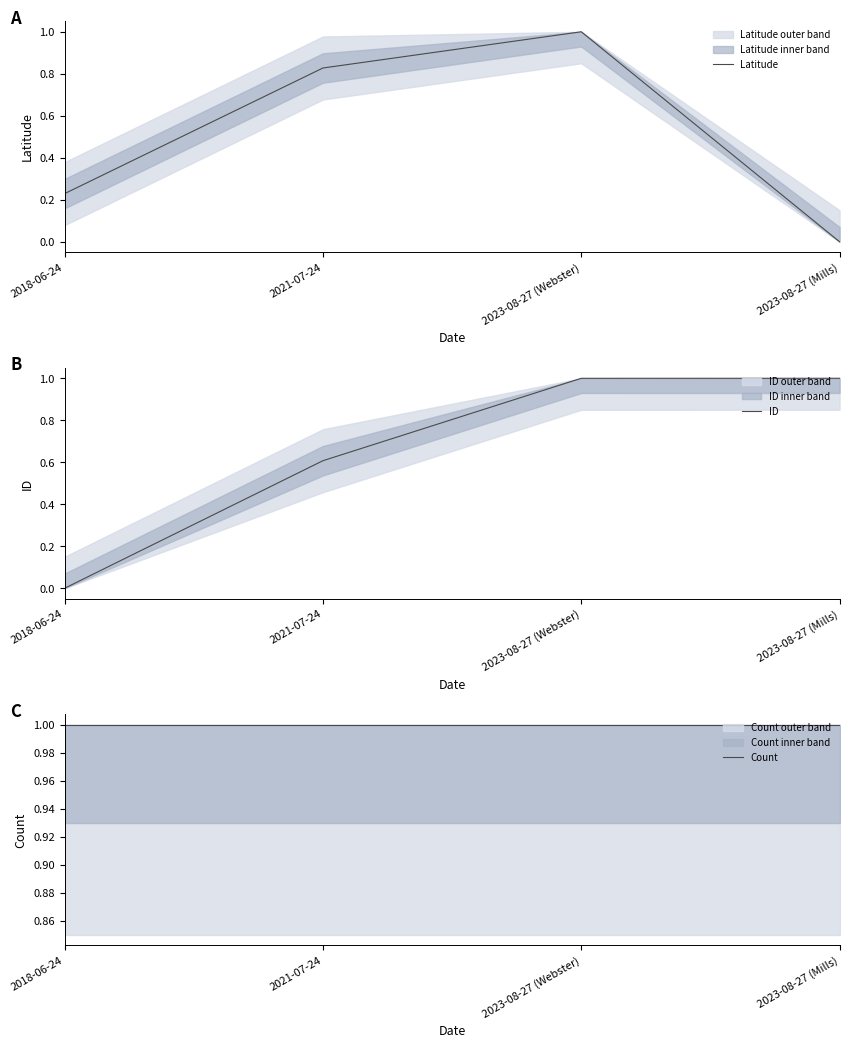

Reading left to right, extract all data points from this chart.

Latitude: 2018-06-24=0.2	2021-07-24=0.8	2023-08-27 (Webster)=1.0	2023-08-27 (Mills)=0.0
ID: 2018-06-24=0.0	2021-07-24=0.6	2023-08-27 (Webster)=1.0	2023-08-27 (Mills)=1.0
Count: 2018-06-24=1.0	2021-07-24=1.0	2023-08-27 (Webster)=1.0	2023-08-27 (Mills)=1.0